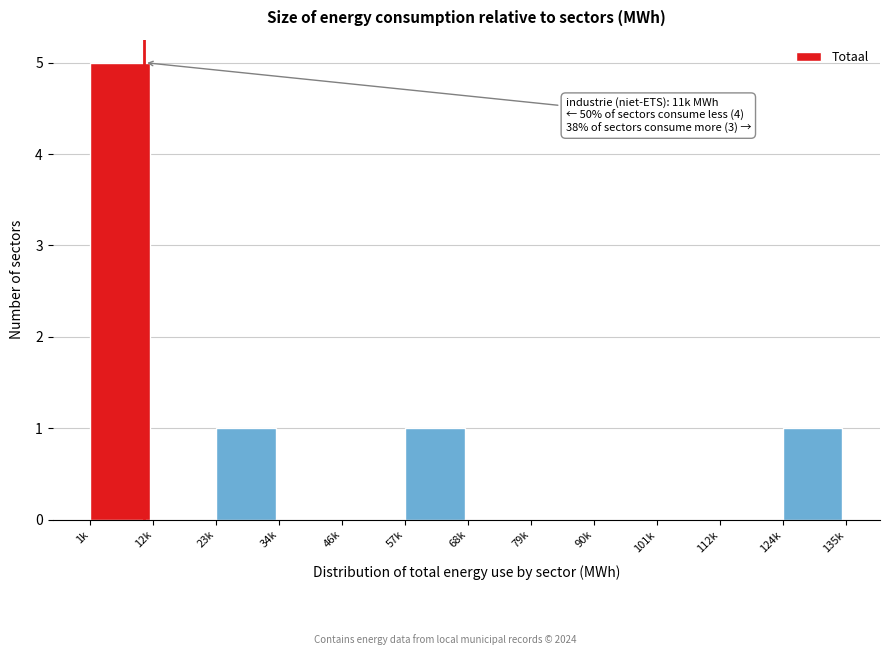

Reading right to left, list all the values displayed in this chart.

124k=1	112k=0	101k=0	90k=0	79k=0	68k=0	57k=1	46k=0	34k=0	23k=1	12k=0	1k=5